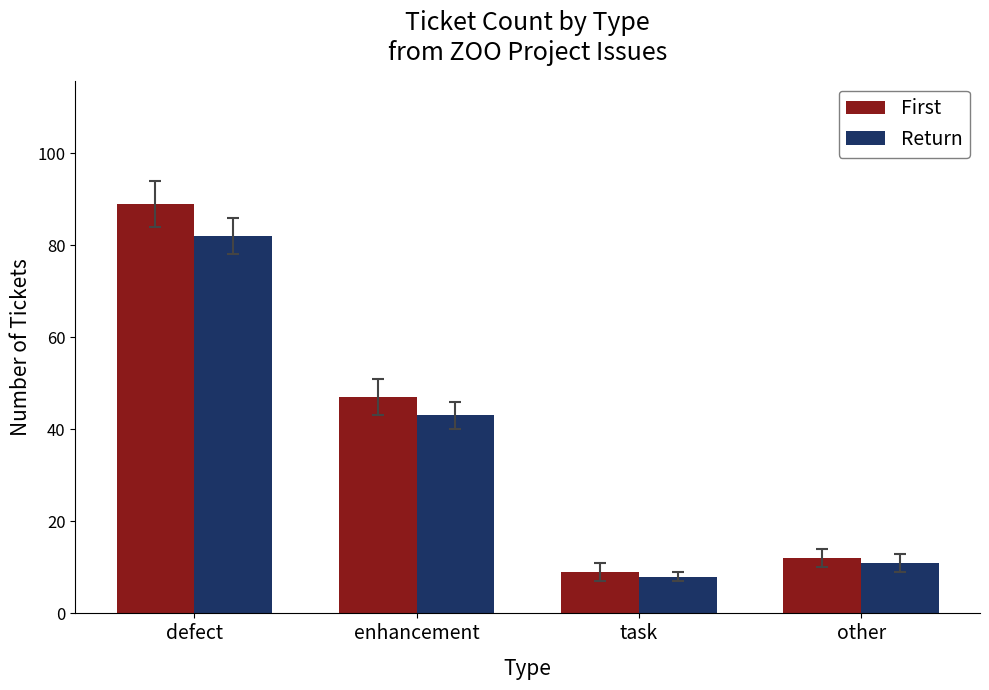

What is the smallest value displayed?

8